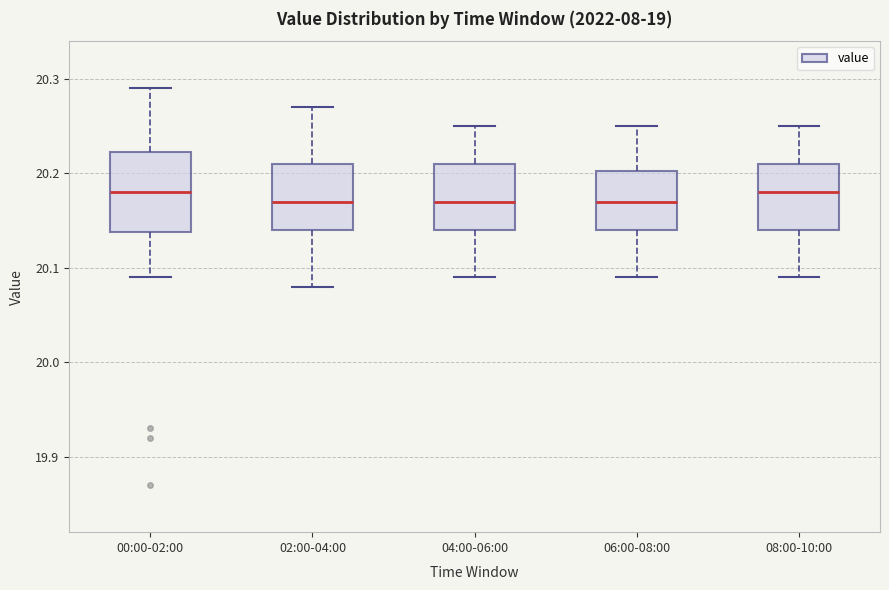

Comparing the boxes themselves (not the whiskers), which one is the tallest?

00:00-02:00